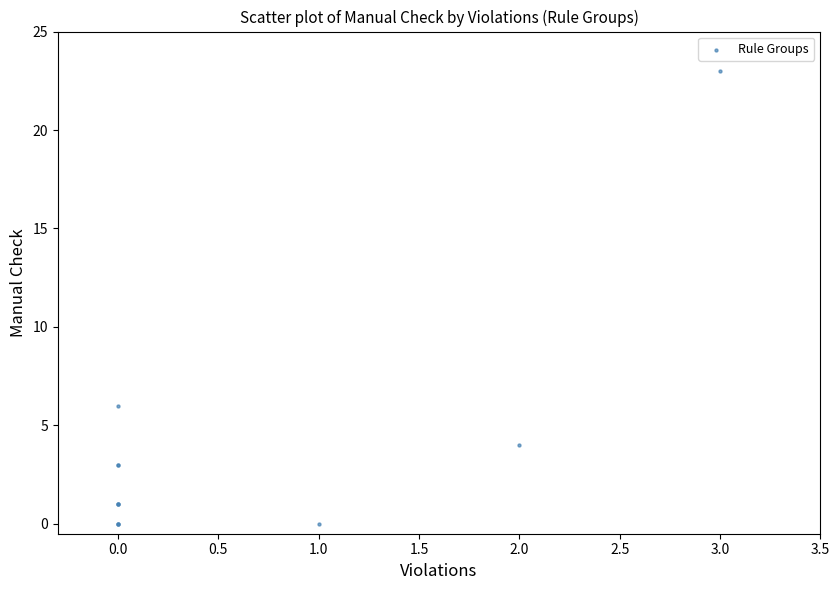

What Y value in the scatter plot is closest to 11?

6